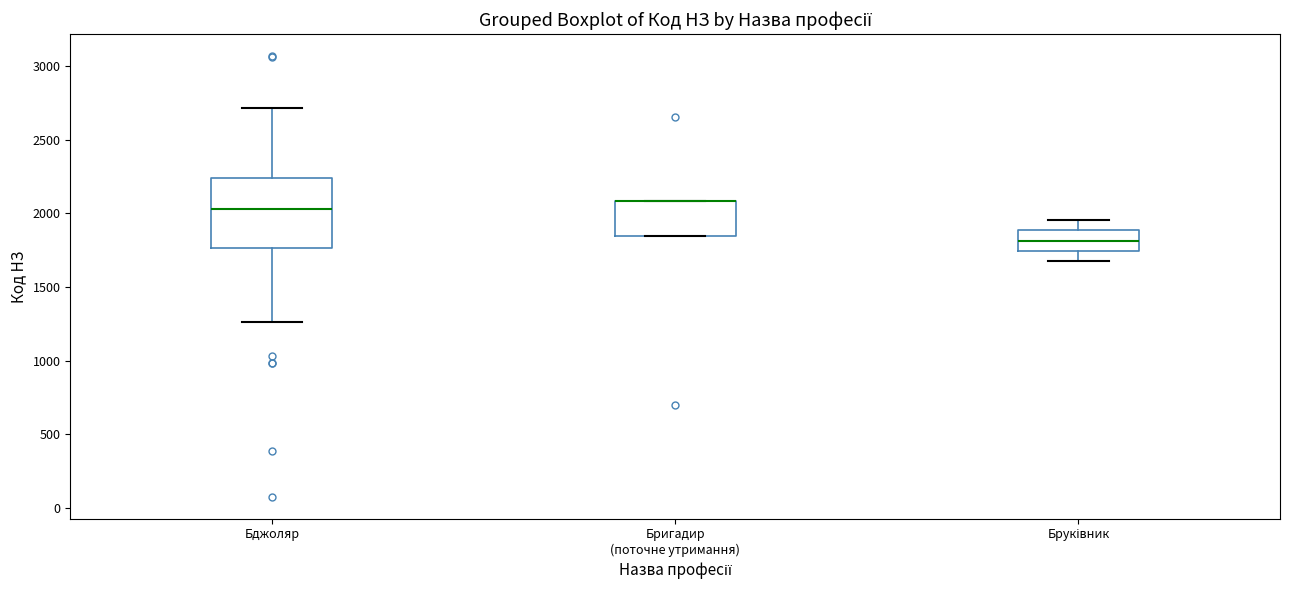

Reading left to right, read every box against the y-axis: the position of its median line, the range the box covers, and the ends of its whiskers. The values are not printed on the chart, so give them approximately, as read against the axis.

Бджоляр: median 2050, box 1750 to 2250, whiskers 1250 to 2700
Бригадир (поточне утримання): median 2100 (drawn on the box's upper edge), box 1850 to 2100, whiskers 1850 to 2100
Бруківник: median 1800, box 1750 to 1900, whiskers 1700 to 1950